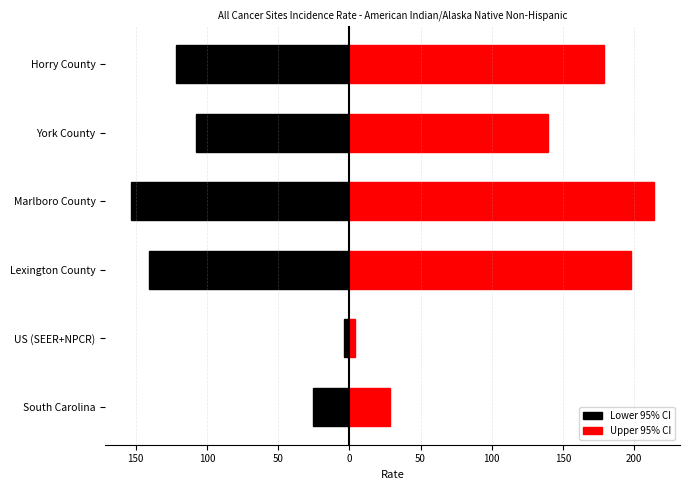

How many distinct data groups are displayed?

2